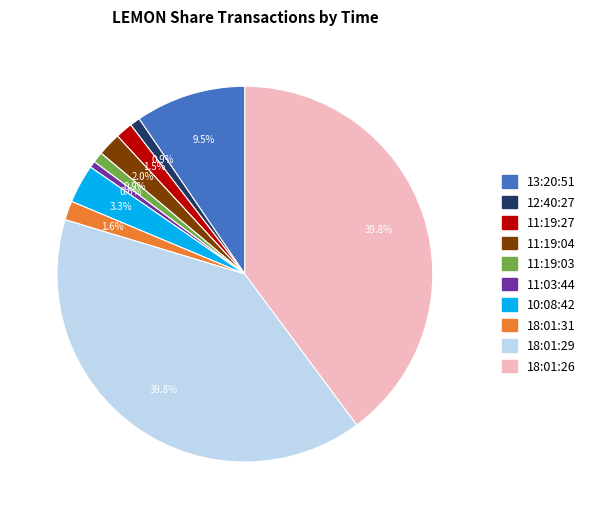

True or false: 11:03:44 accounts for 1% of the total.

True